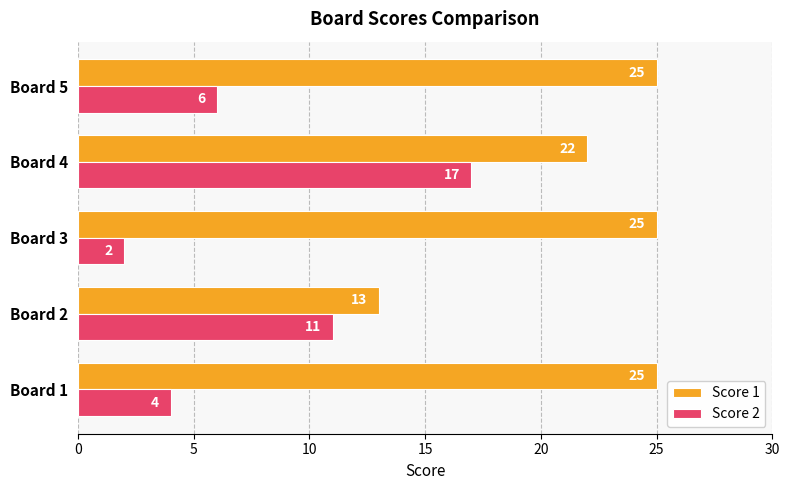

Count the Score 2 values in the range 4 to 11.

3